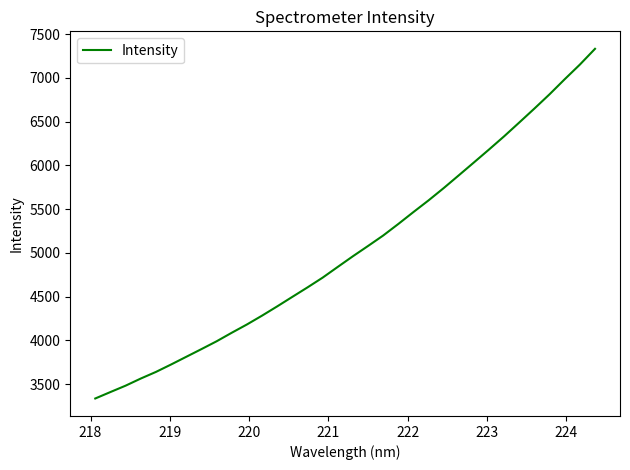

What is the maximum value shown in the chart?

7333.1